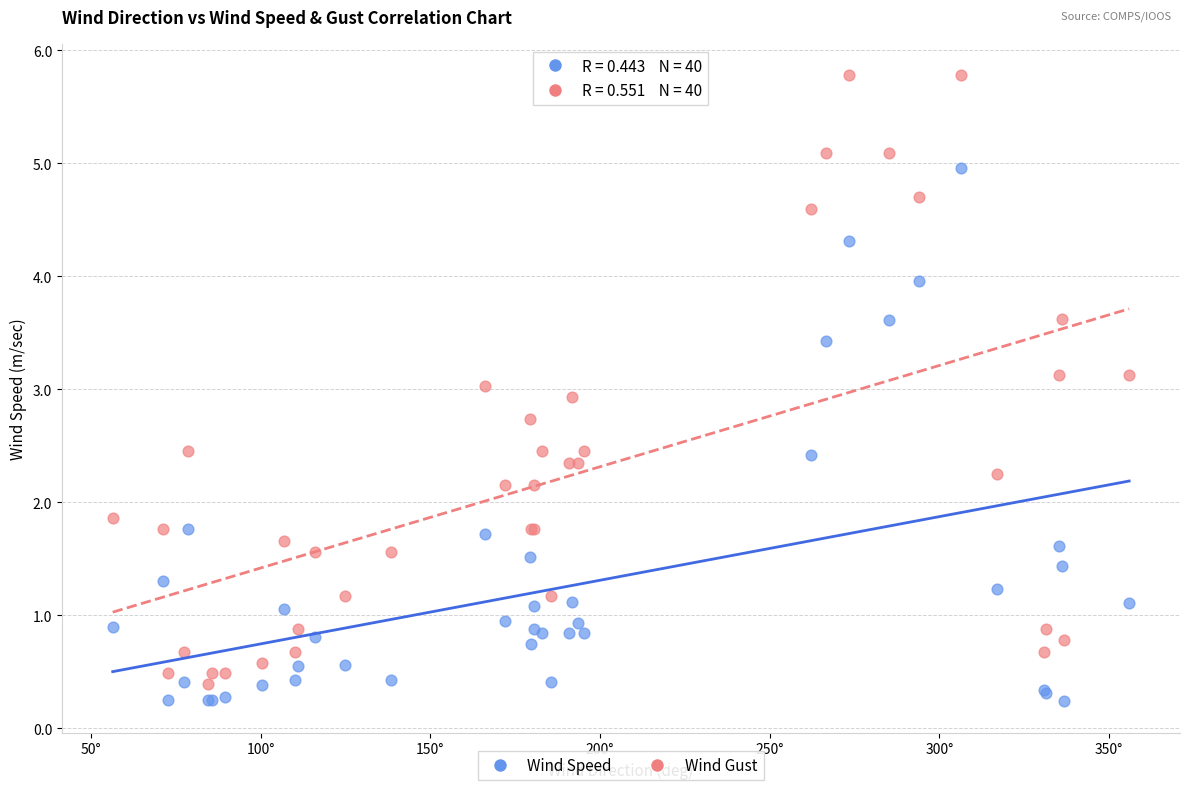

Which series has the widest spread of Y values?

Wind Gust